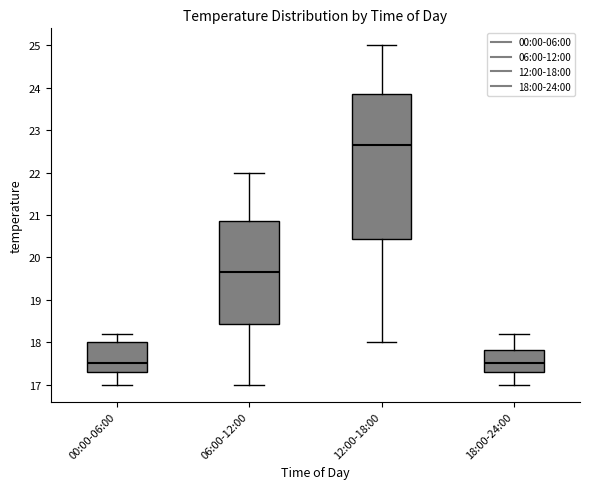

Reading left to right, transcribe this box plot: for each box, give where its median line is, the range the box spans, and where its two whiskers end, as read against the y-axis. The values are not printed on the chart, so give them approximately, as read against the axis.

00:00-06:00: median 17.5, box 17.3 to 18.0, whiskers 17.0 to 18.2
06:00-12:00: median 19.7, box 18.4 to 20.9, whiskers 17.0 to 22.0
12:00-18:00: median 22.7, box 20.4 to 23.9, whiskers 18.0 to 25.0
18:00-24:00: median 17.5, box 17.3 to 17.8, whiskers 17.0 to 18.2